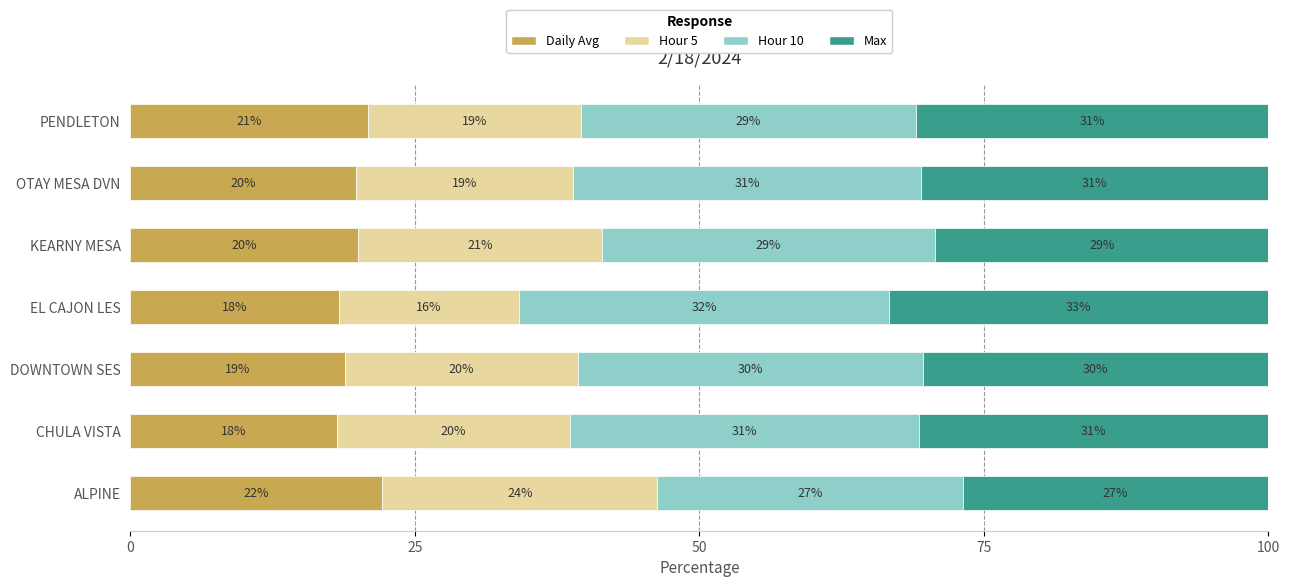

What are all the series names shown in the legend?

Daily Avg, Hour 5, Hour 10, Max